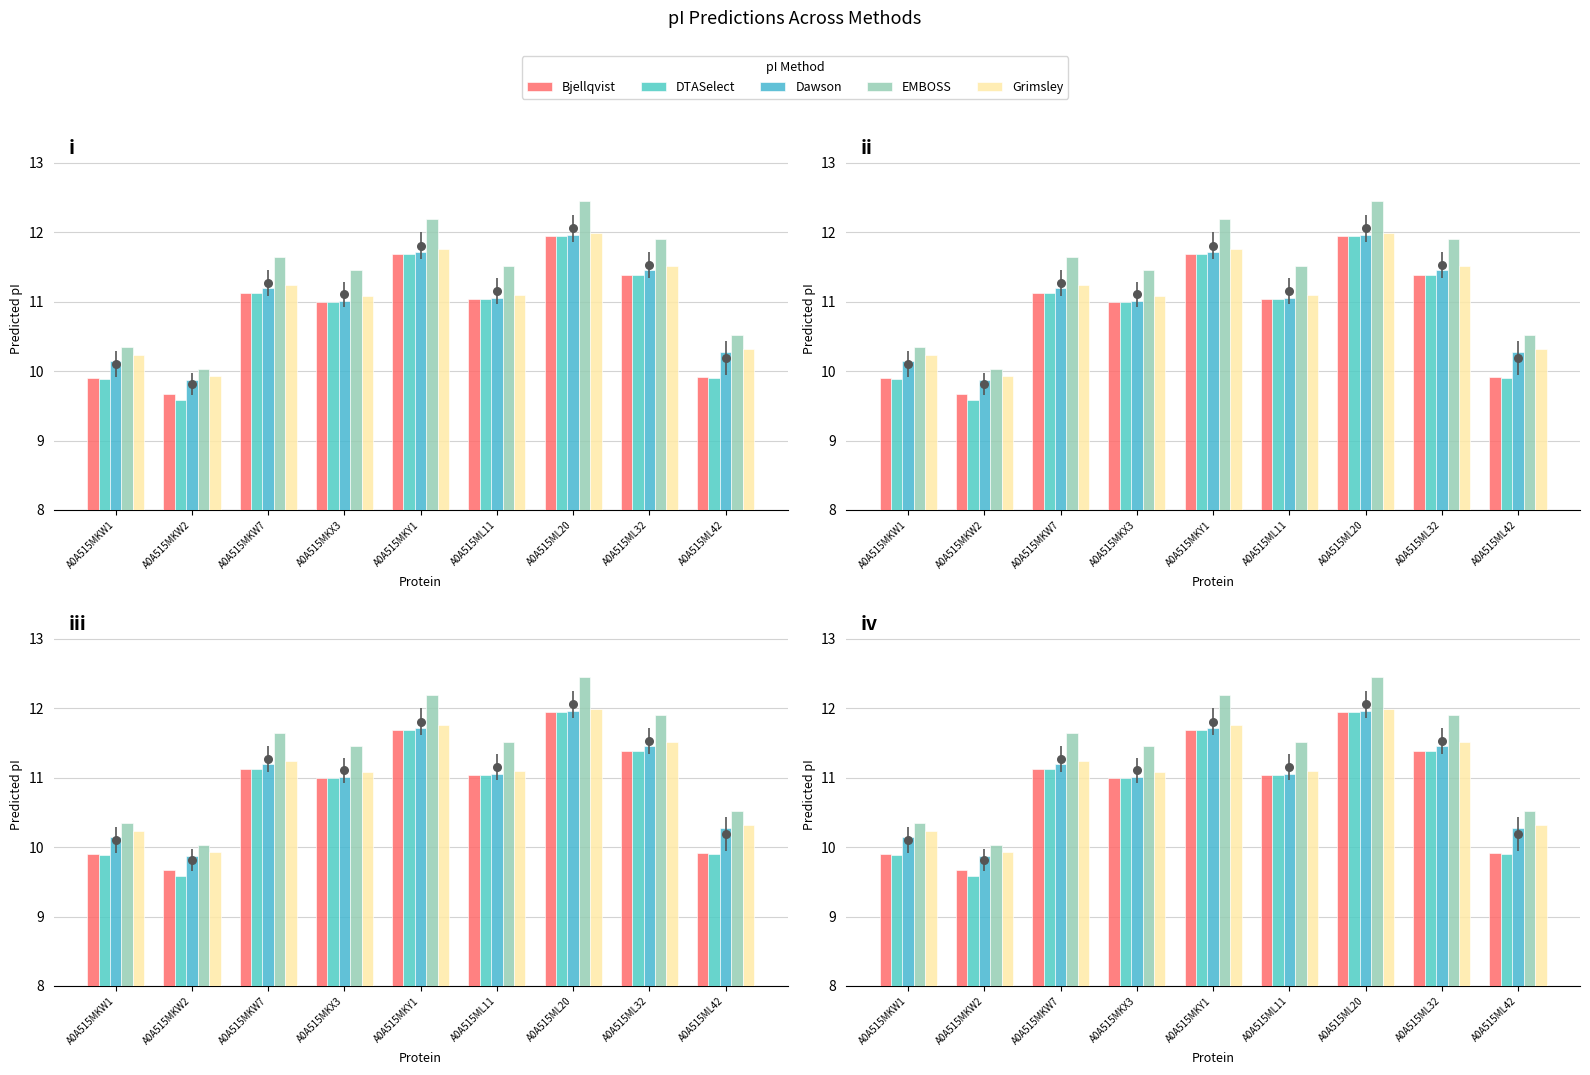

Which series contains the lowest Y value?

DTASelect